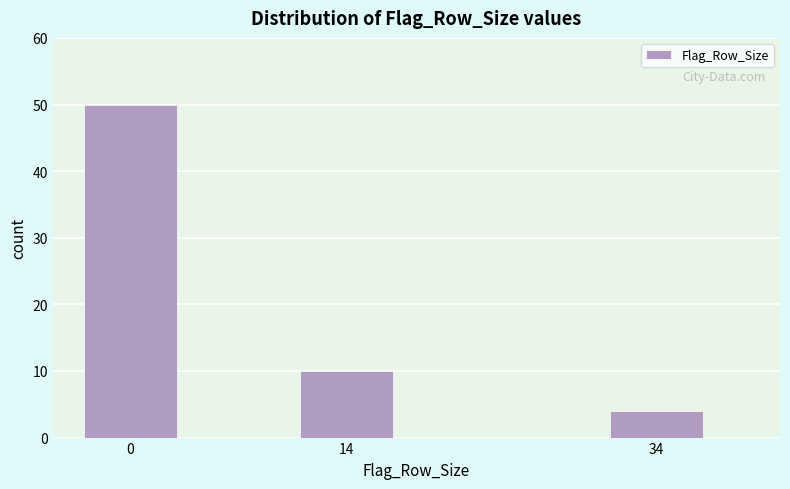

Reading right to left, extract all data points from this chart.

4	10	50